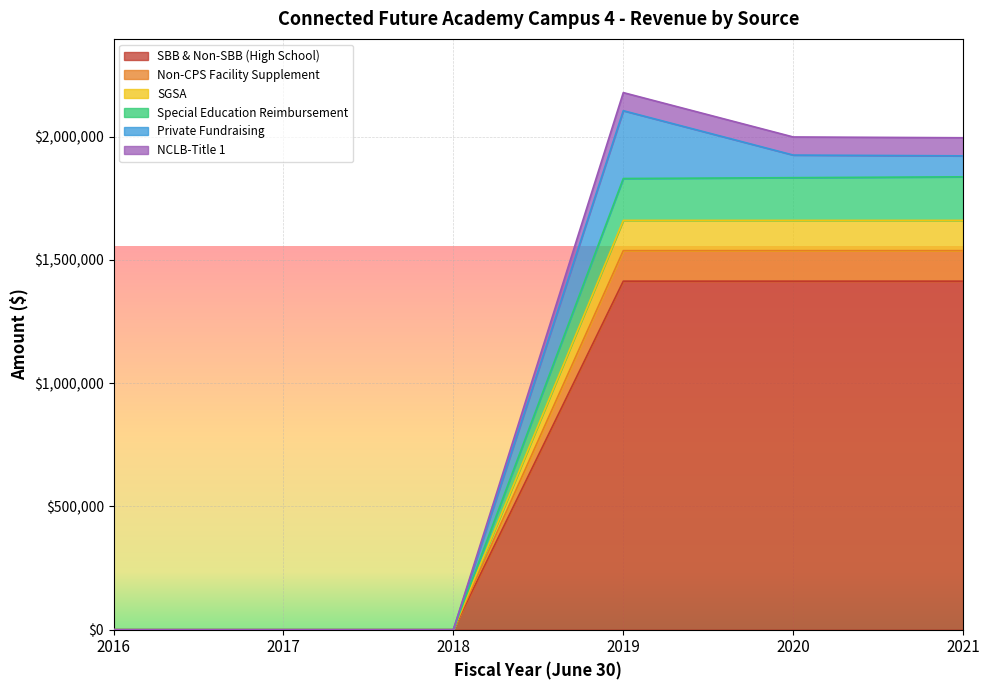

True or false: SBB & Non-SBB (High School) and Non-CPS Facility Supplement intersect in this chart.

False